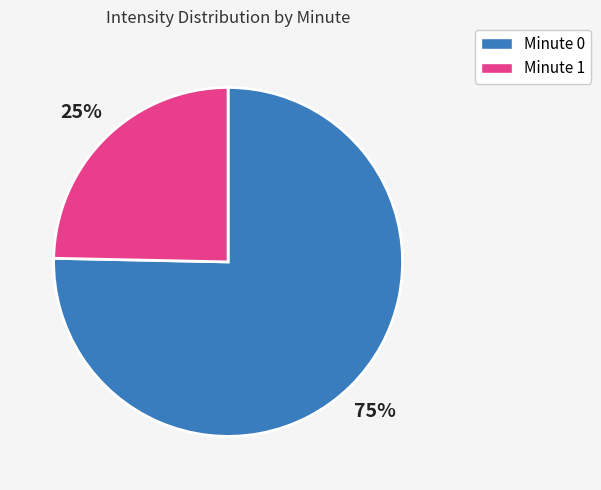

The Minute 0 slice represents 61% of the pie. True or false?

False